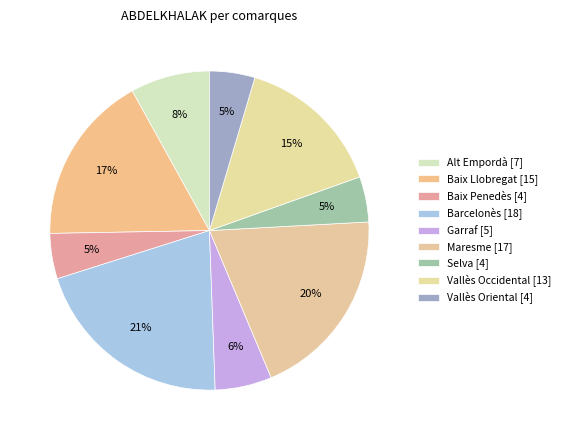

Rank the categories by value from highest to lowest.

Barcelonès, Maresme, Baix Llobregat, Vallès Occidental, Alt Empordà, Garraf, Baix Penedès, Selva, Vallès Oriental